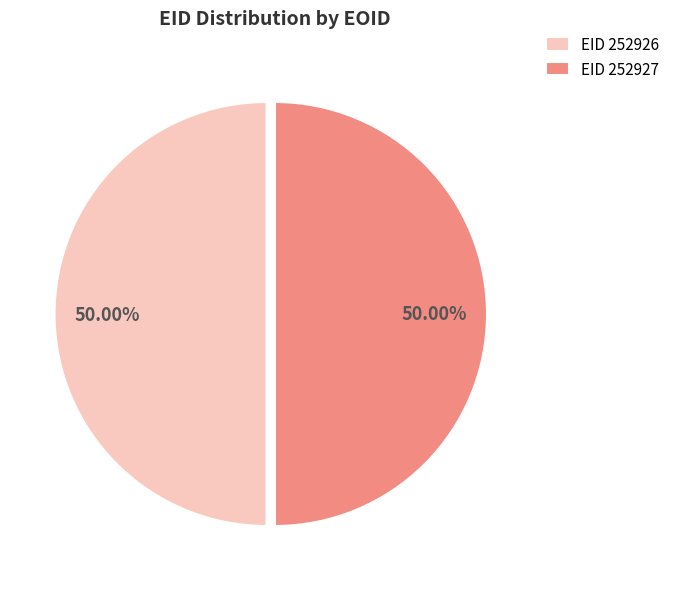

What is the ratio of the value at EID 252927 to the value at EID 252926?

1.0